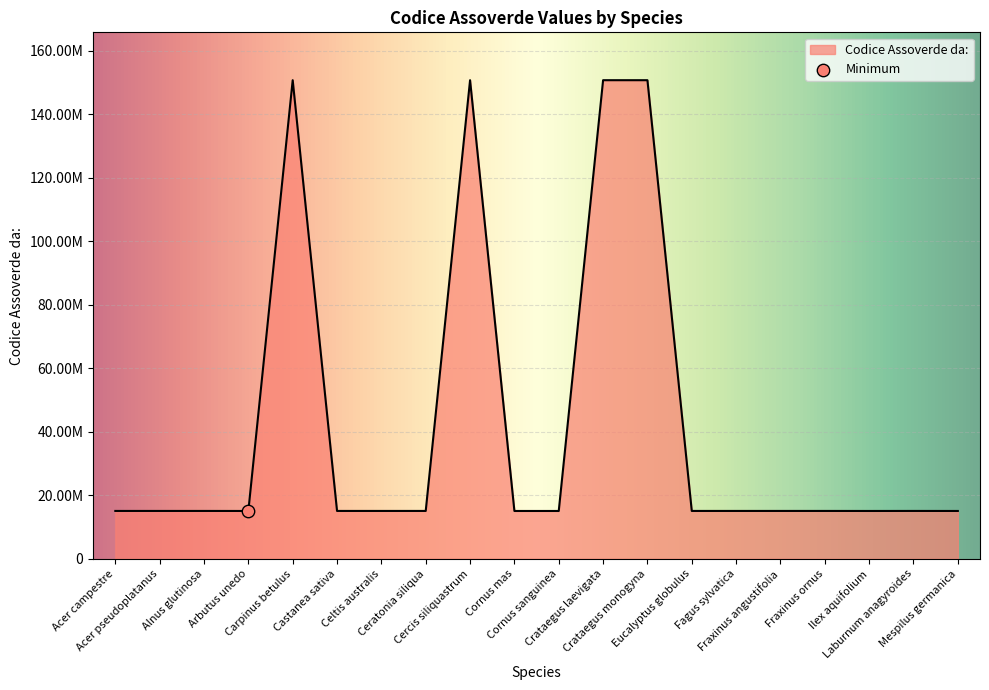

Which has a higher value, Alnus glutinosa or Laburnum anagyroides?

Laburnum anagyroides